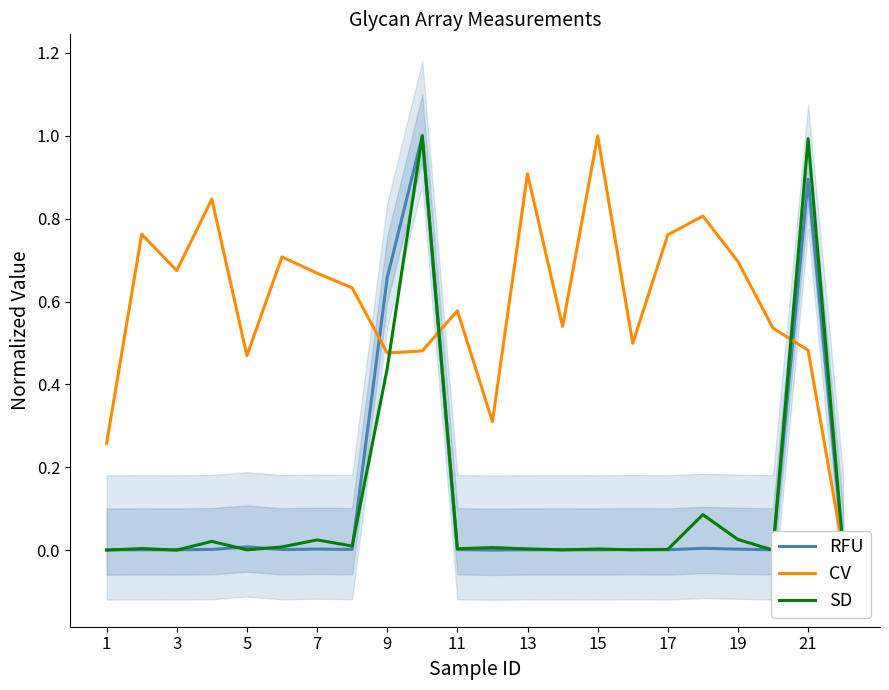

How many values in the RFU series exceed 0?

21